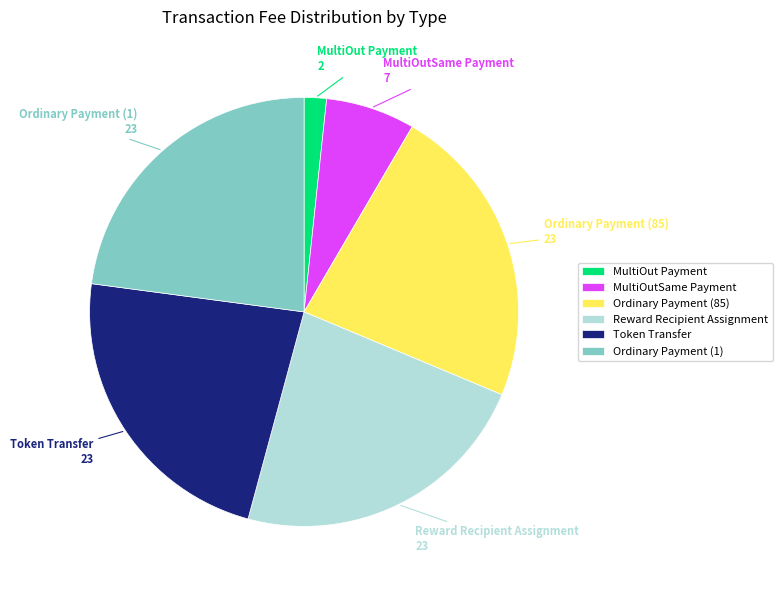

Approximately how many times larger is the value at Token Transfer compared to Ordinary Payment (1)?

1.0